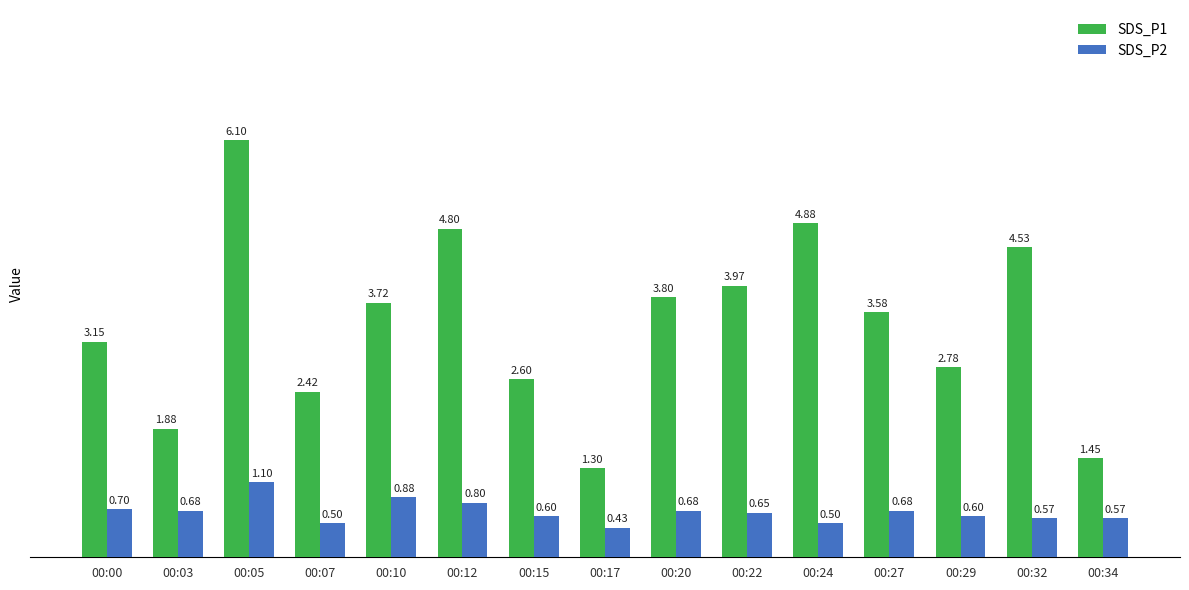

How many bars are there in each group?

2